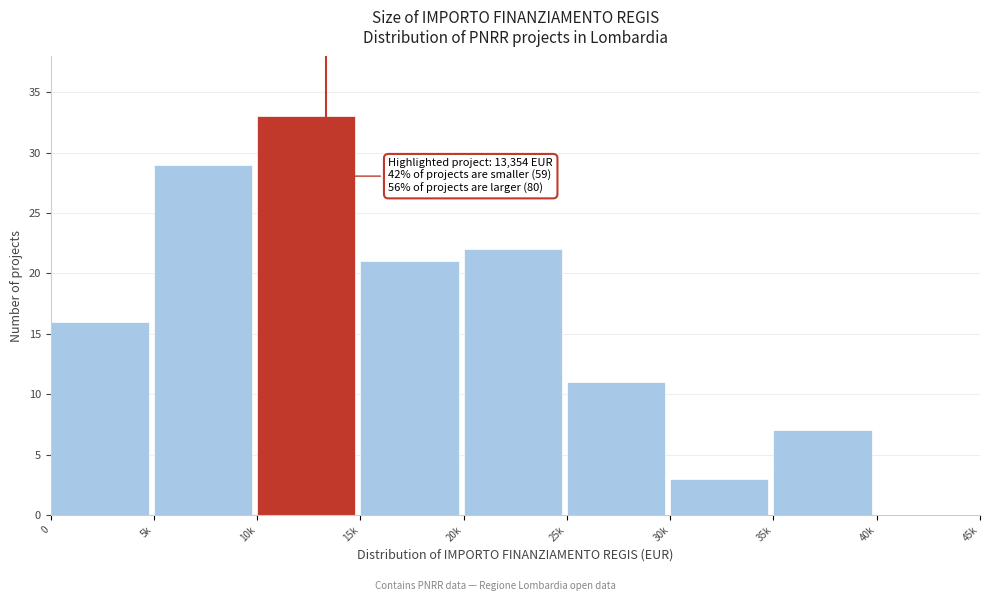

Reading left to right, list all the values displayed in this chart.

0=16	5k=29	10k=33	15k=21	20k=22	25k=11	30k=3	35k=7	40k=0